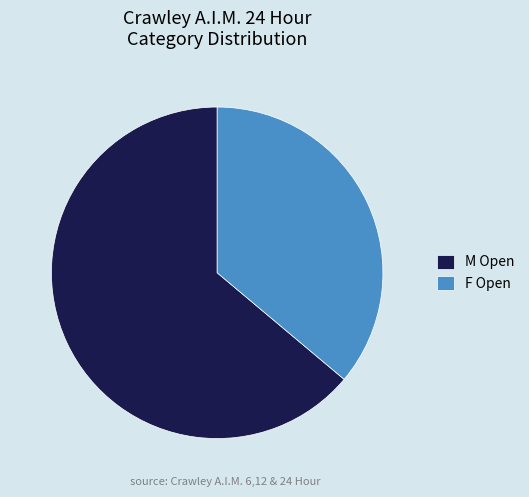

Rank the categories by value from highest to lowest.

M Open, F Open